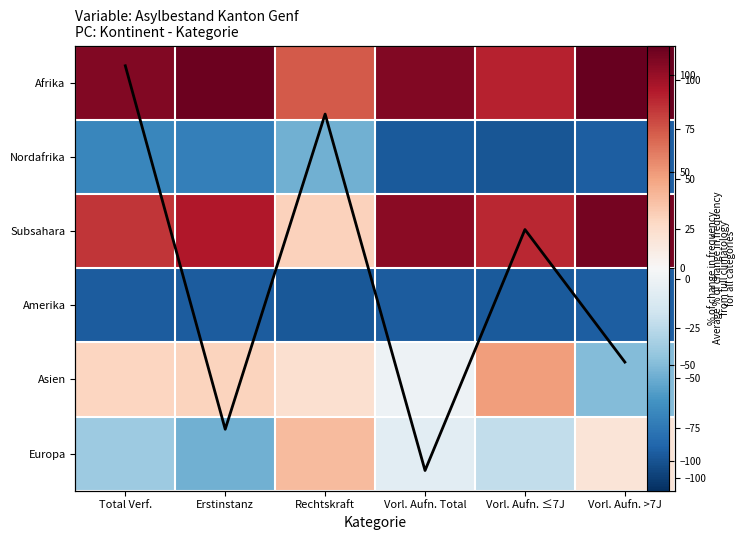

At which category is the sum across all series the highest?

Total Verf.